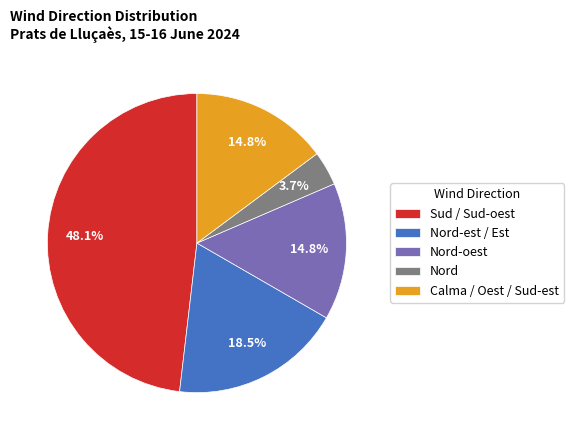

To the nearest percent, what is the difference between the largest and smallest slice percentages?

44%